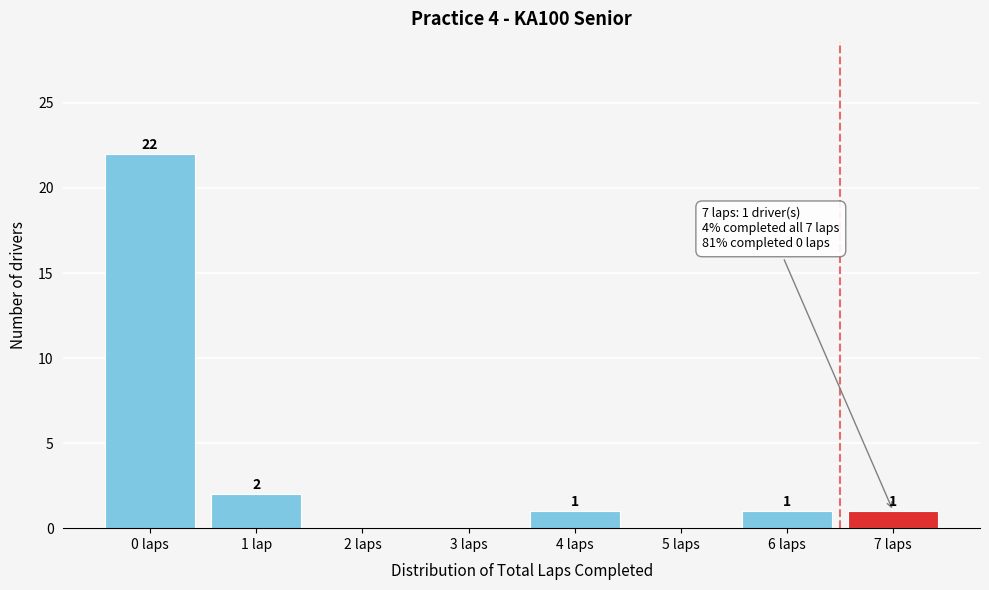

Reading right to left, extract all data points from this chart.

7 laps=1	6 laps=1	5 laps=0	4 laps=1	3 laps=0	2 laps=0	1 lap=2	0 laps=22